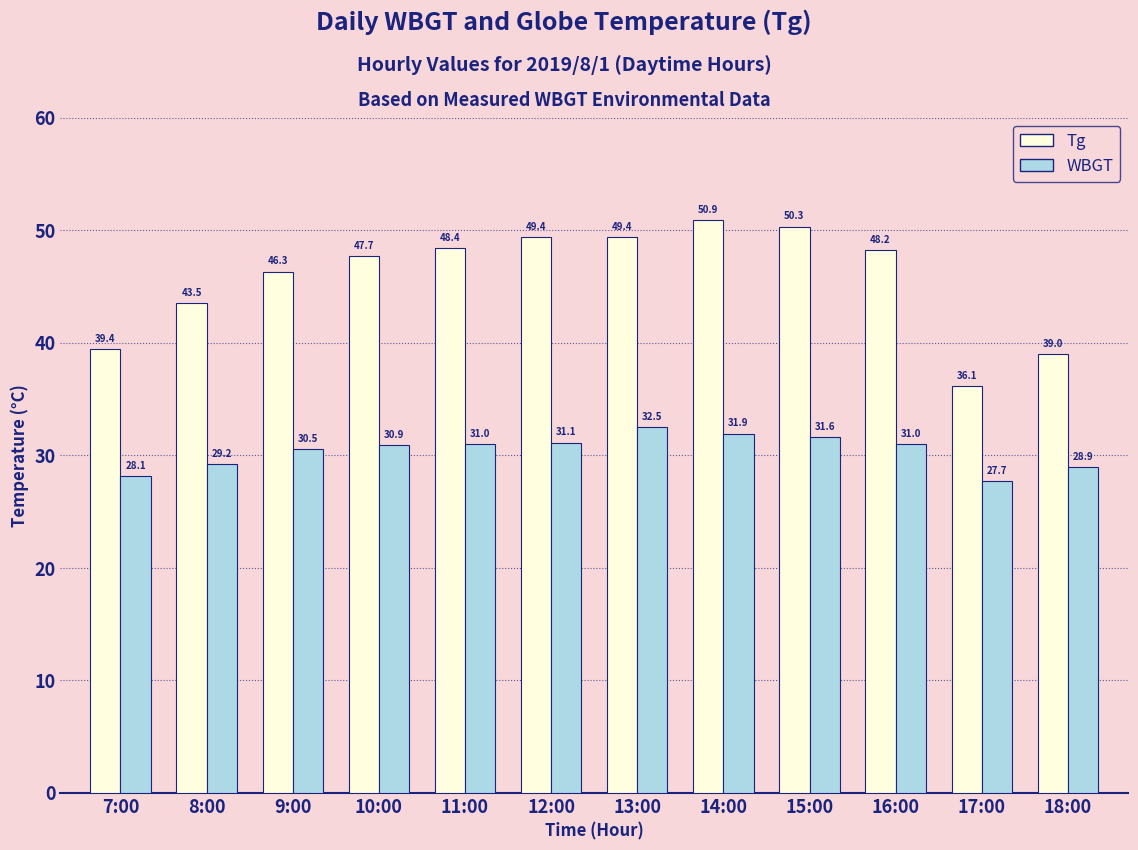

Which series has the largest total across all categories?

Tg